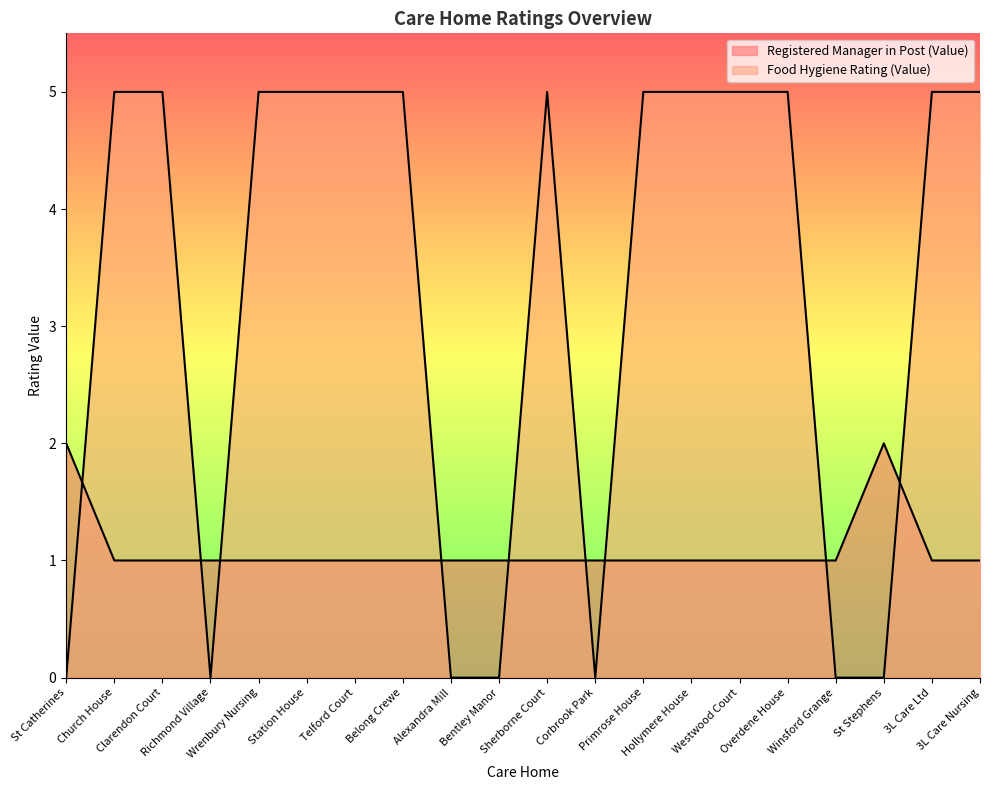

True or false: Food Hygiene Rating (Value) and Registered Manager in Post (Value) intersect in this chart.

True